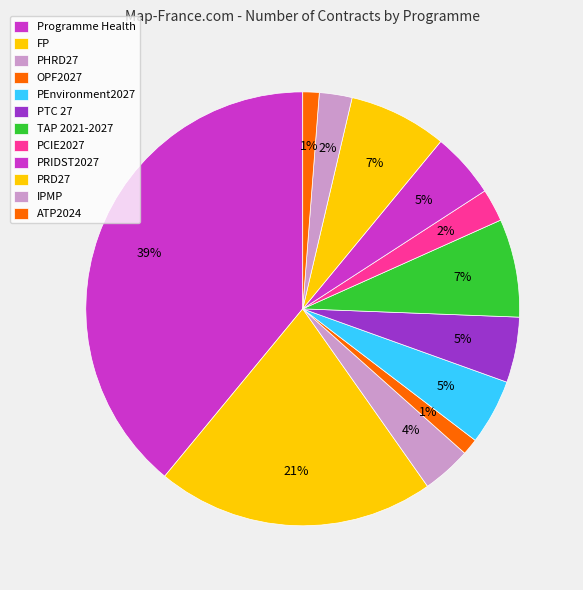

Count the number of slices in the pie.

12